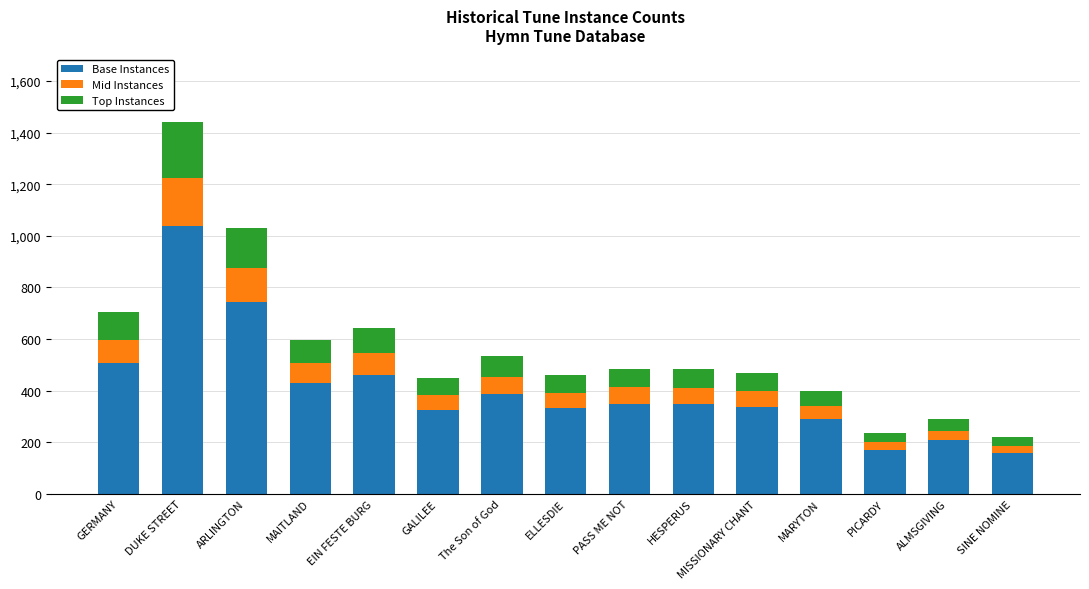

The value of Base Instances at ELLESDIE is 123. True or false?

False